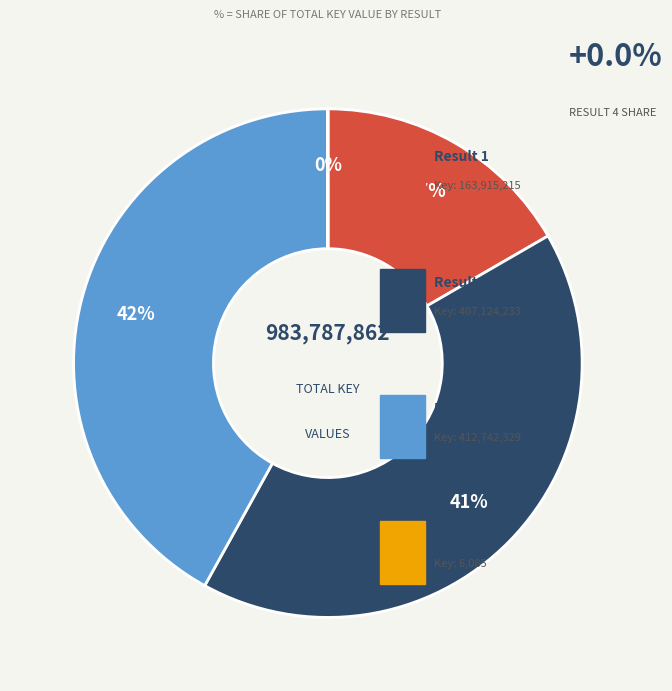

To the nearest percent, what is the difference between the largest and smallest slice percentages?

42%